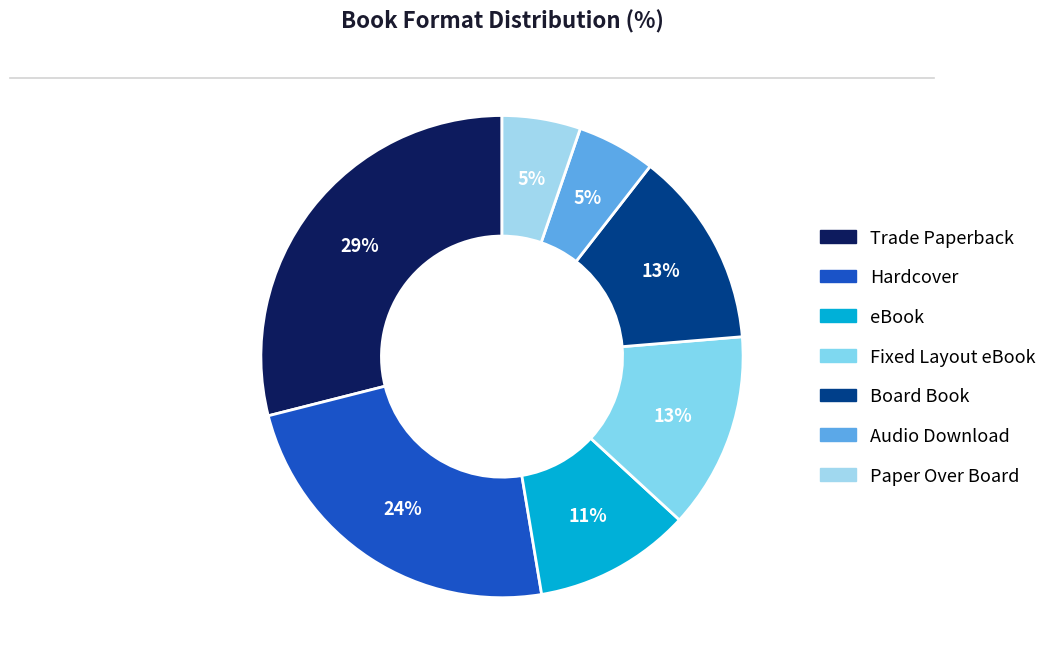

Which category has the biggest portion of the pie?

Trade Paperback